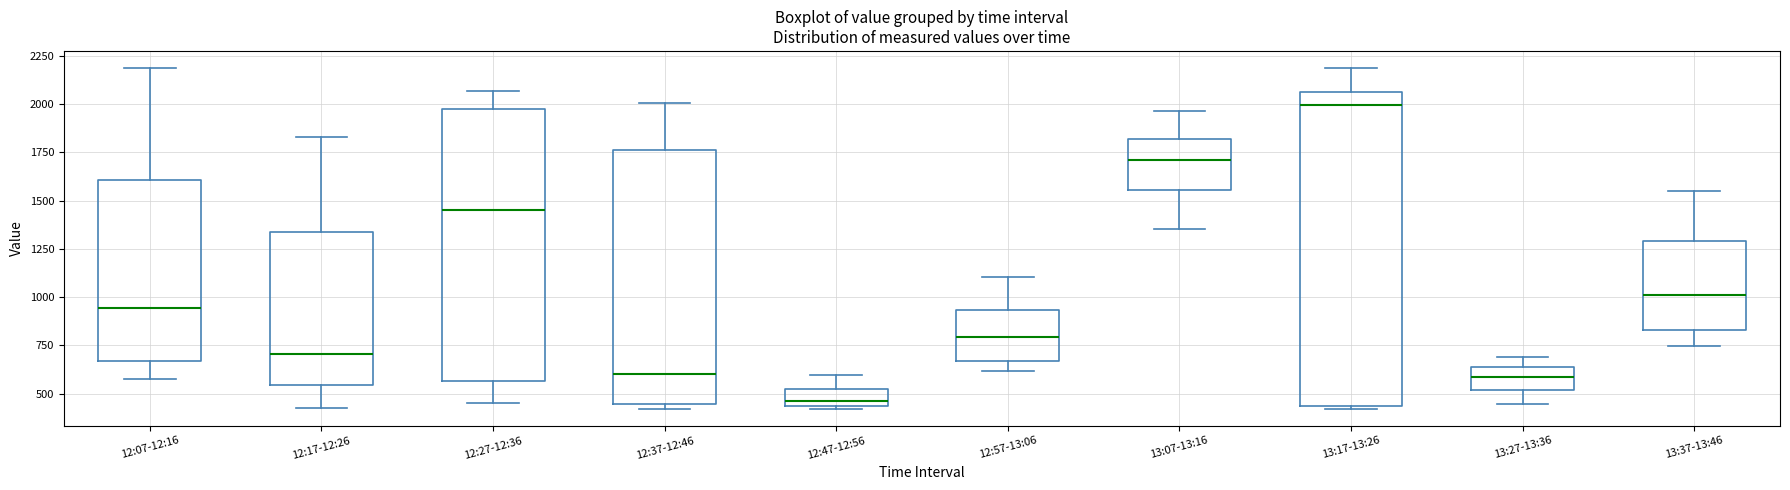

Reading left to right, read every box against the y-axis: the position of its median line, the range the box covers, and the ends of its whiskers. The values are not printed on the chart, so give them approximately, as read against the axis.

12:07-12:16: median 950, box 650 to 1600, whiskers 550 to 2200
12:17-12:26: median 700, box 550 to 1350, whiskers 450 to 1850
12:27-12:36: median 1450, box 550 to 1950, whiskers 450 to 2050
12:37-12:46: median 600, box 450 to 1750, whiskers 400 to 2000
12:47-12:56: median 450 (just above the box's lower edge), box 450 to 500, whiskers 400 to 600
12:57-13:06: median 800, box 650 to 950, whiskers 600 to 1100
13:07-13:16: median 1700, box 1550 to 1800, whiskers 1350 to 1950
13:17-13:26: median 2000, box 450 to 2050, whiskers 400 to 2200
13:27-13:36: median 600, box 500 to 650, whiskers 450 to 700
13:37-13:46: median 1000, box 850 to 1300, whiskers 750 to 1550